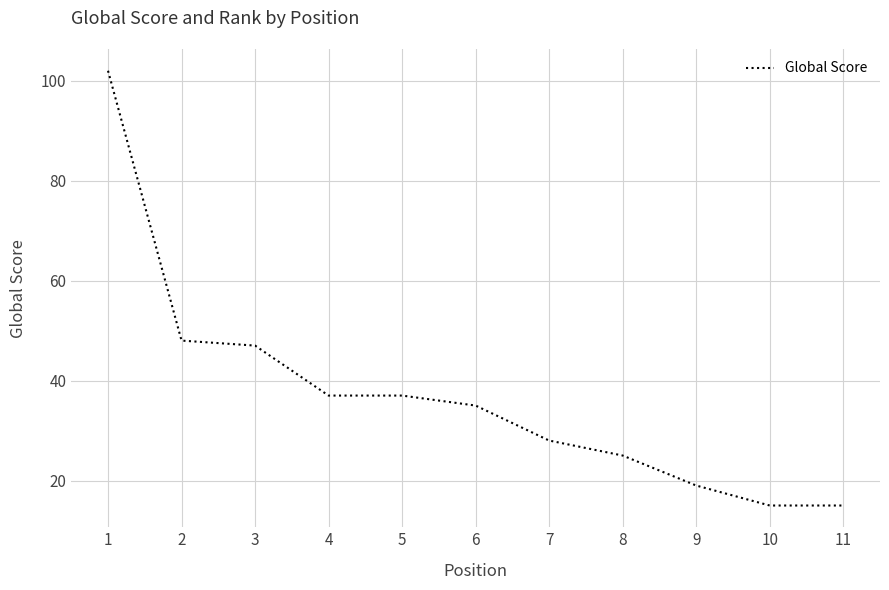

What is the difference between the maximum and minimum values?

87